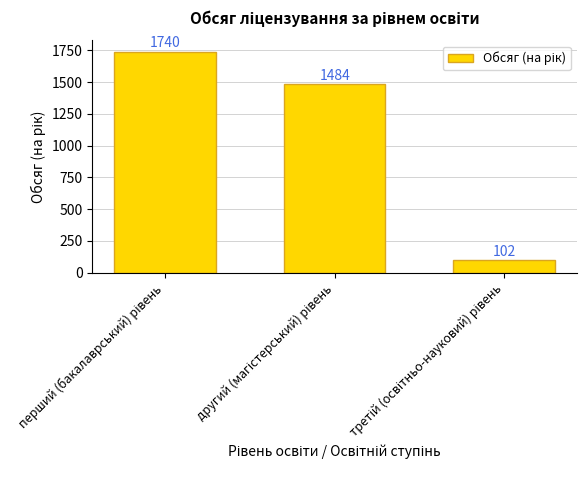

What is the difference between the maximum and second lowest values?

256